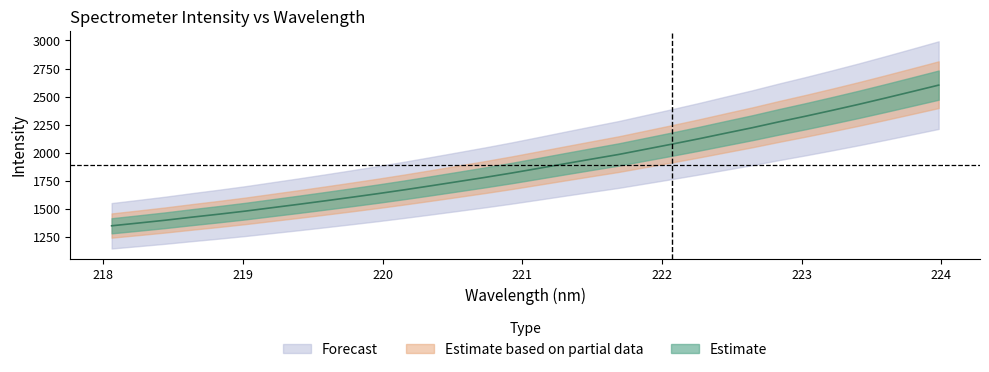

What is the difference between the maximum and minimum values?

1253.1